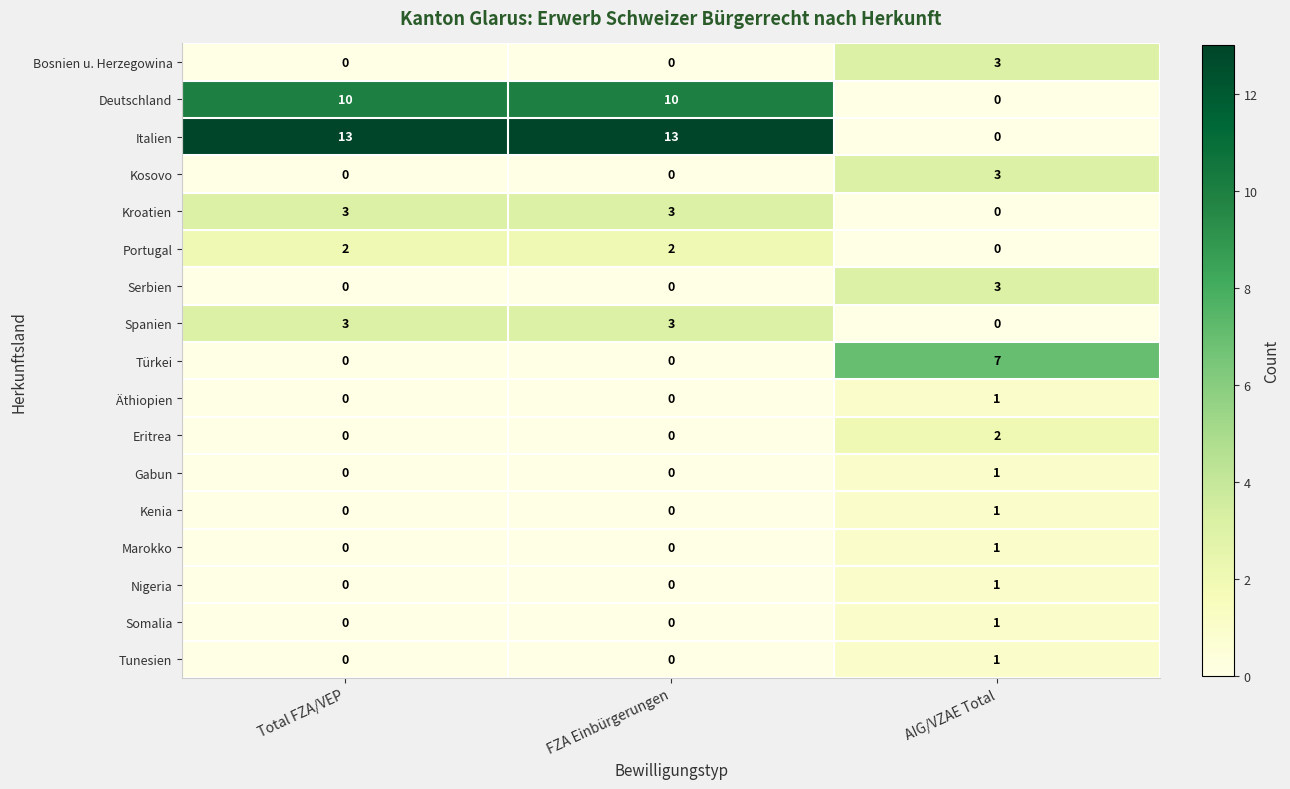

How many categories are shown in the chart?

3